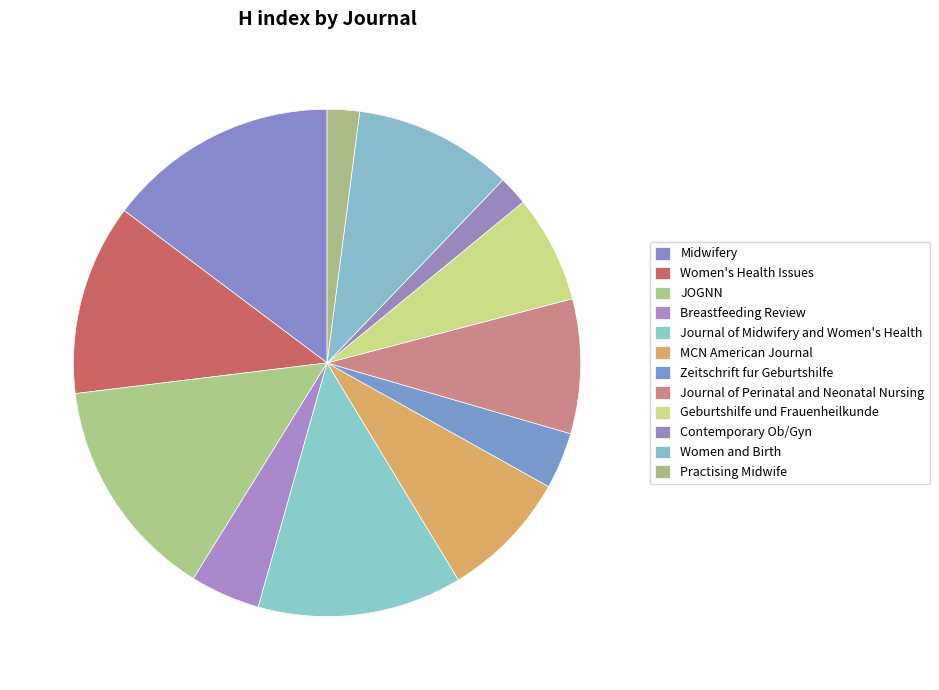

Is it true that Women and Birth is 10% of the pie?

True